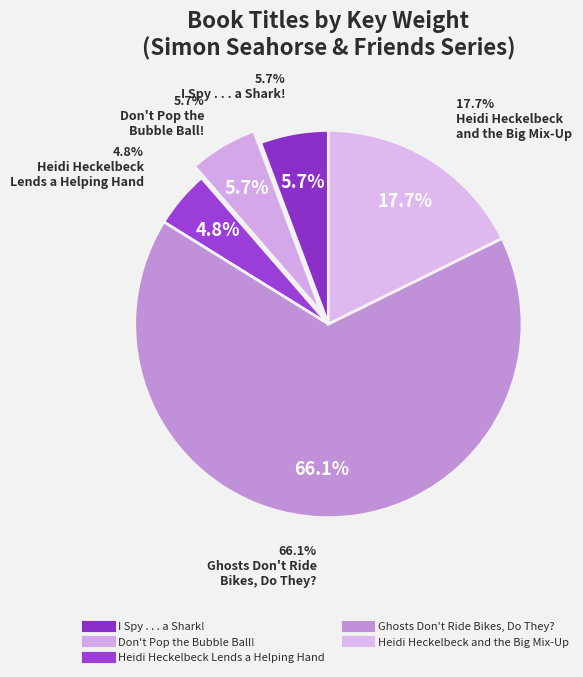

What portion of the pie excludes Heidi Heckelbeck Lends a Helping Hand?

95.2%